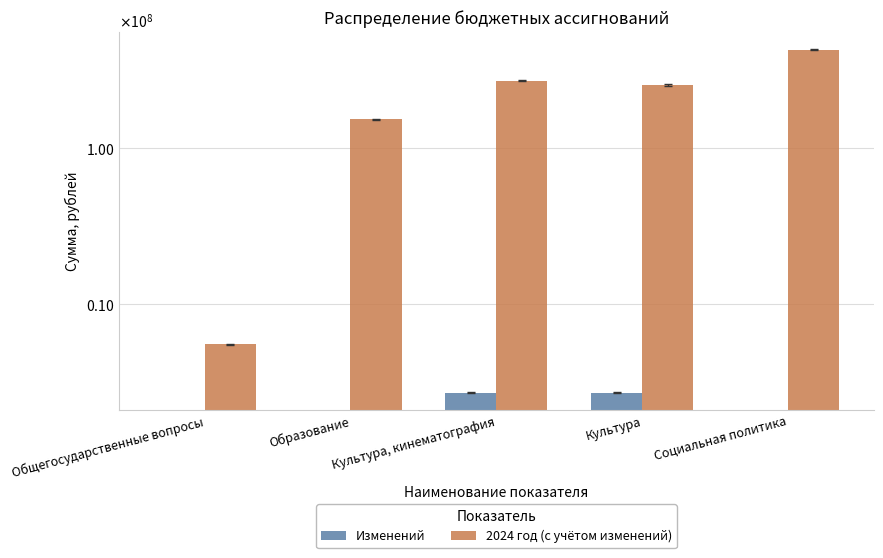

How many categories are shown in the chart?

5